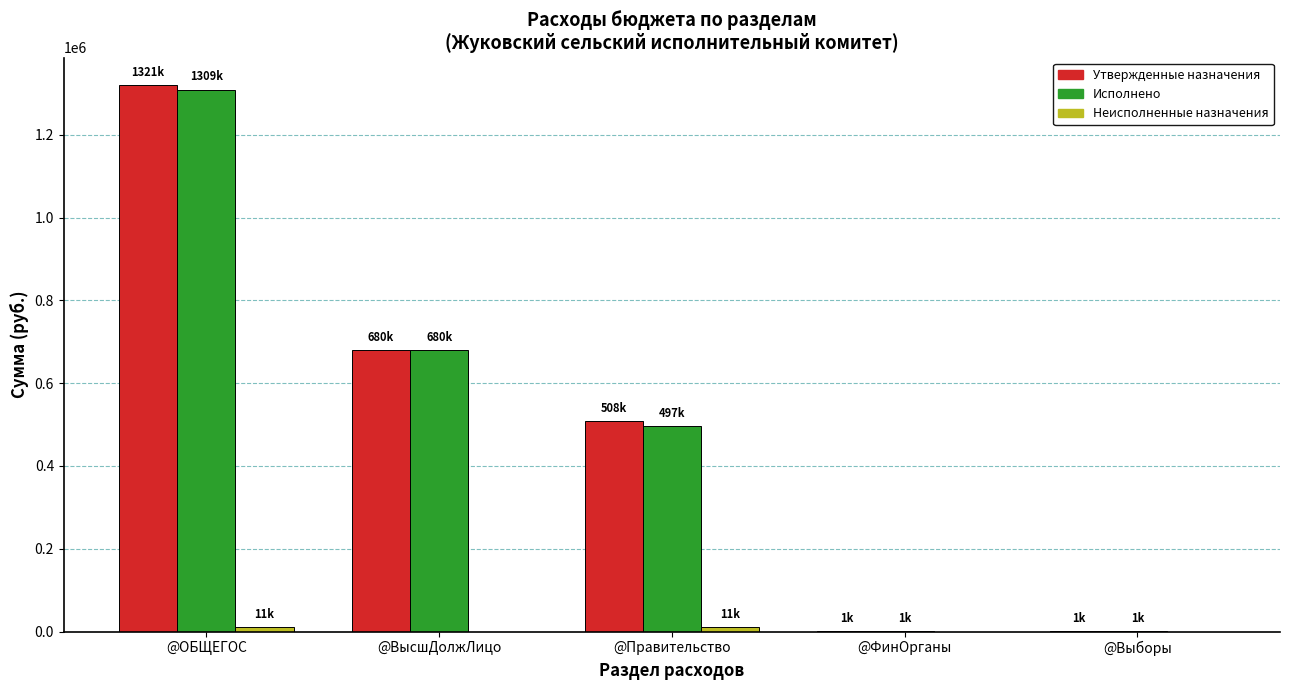

What is the sum of the Утвержденные назначения values at @ВысшДолжЛицо and @Правительство?

1188283.4